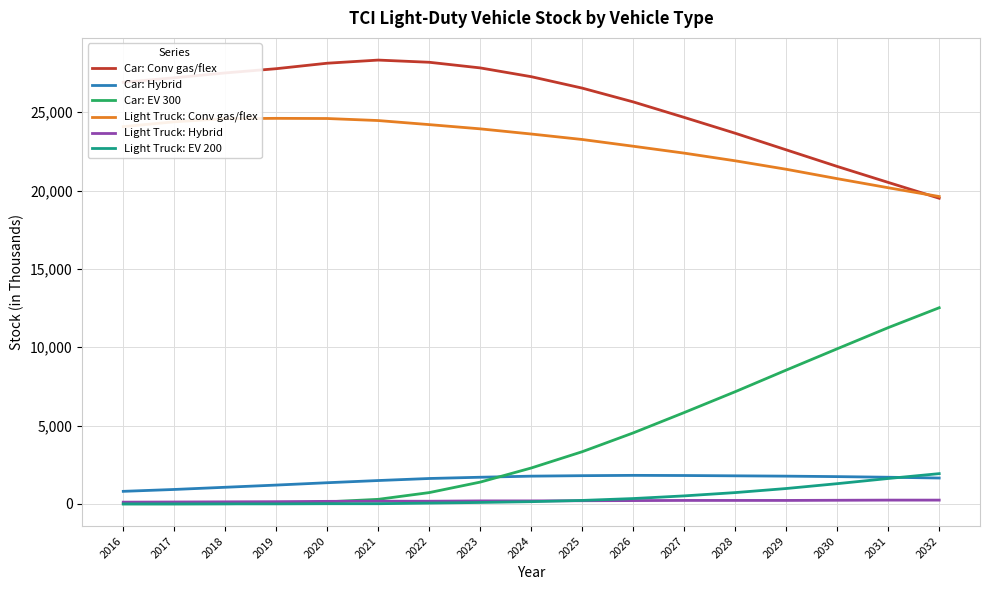

Is the value of Car: Conv gas/flex at 2018 greater than the value of Light Truck: Hybrid at 2019?

Yes